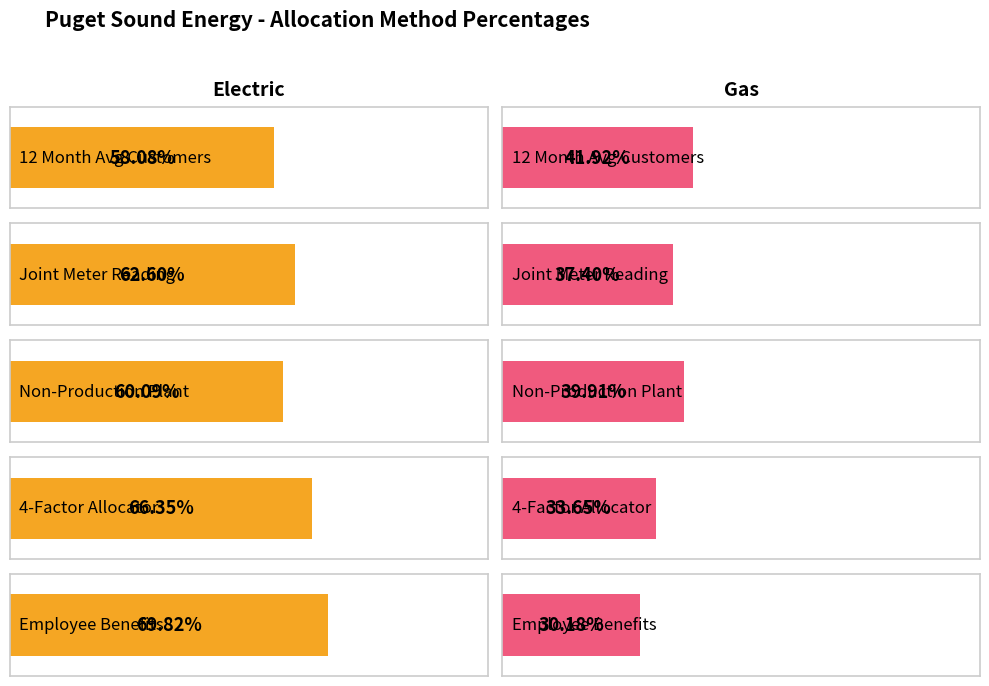

What is the sum of all Gas values?

1.8